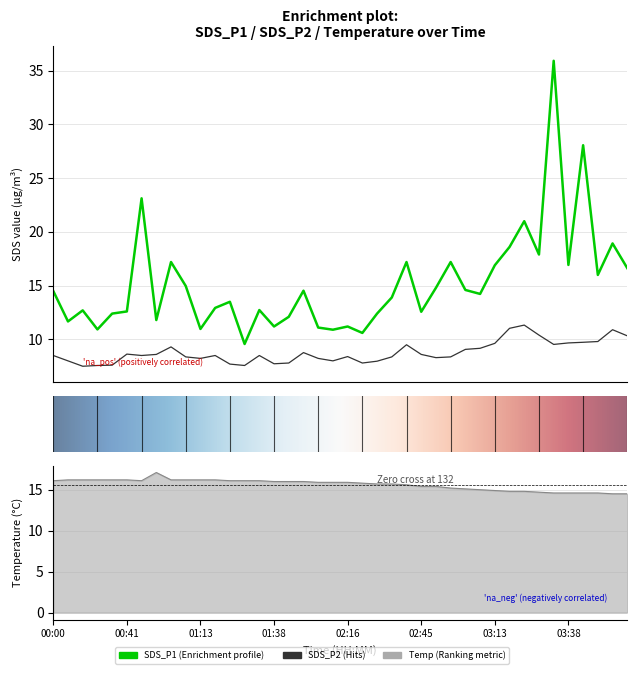

How many lines are shown in the chart?

3